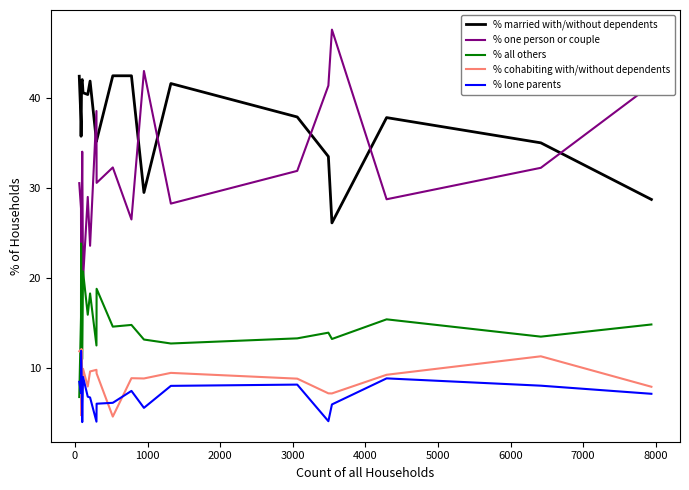

What are all the series names shown in the legend?

% married with/without dependents, % one person or couple, % all others, % cohabiting with/without dependents, % lone parents